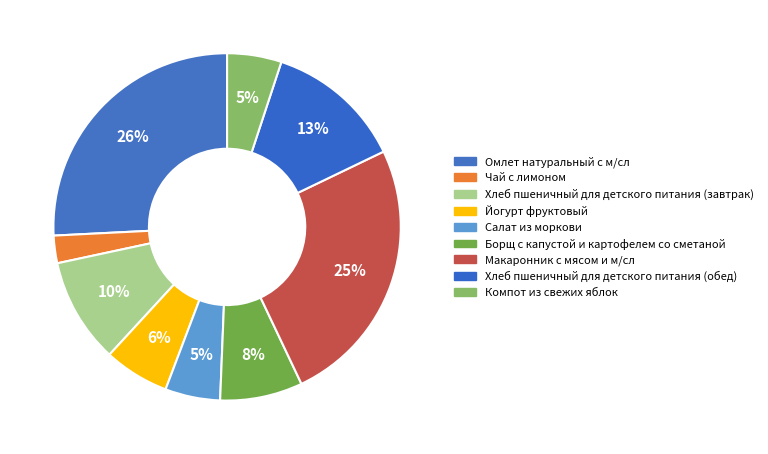

Which category has the smallest portion of the pie?

Чай с лимоном